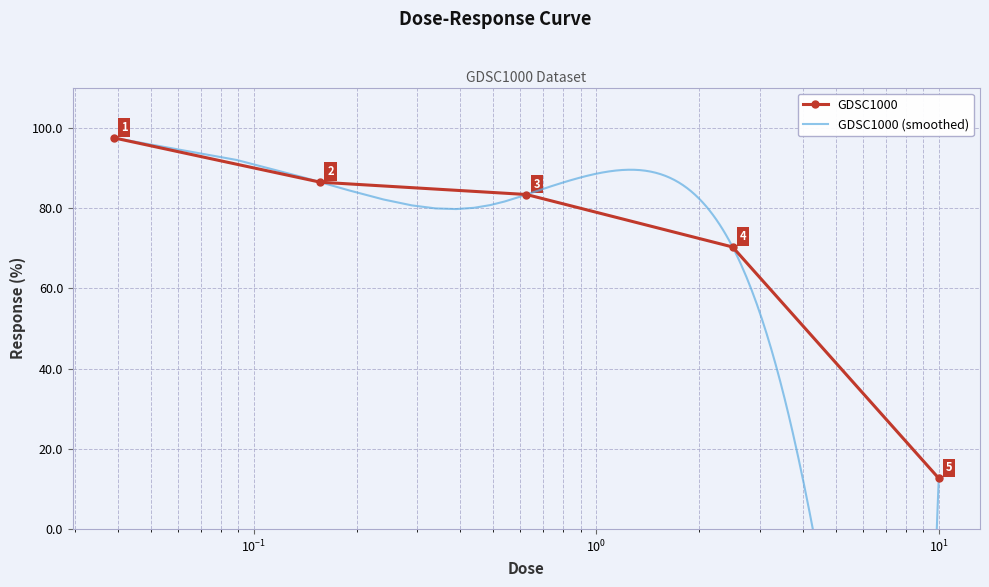

What is the highest value of the GDSC1000 series?

97.5